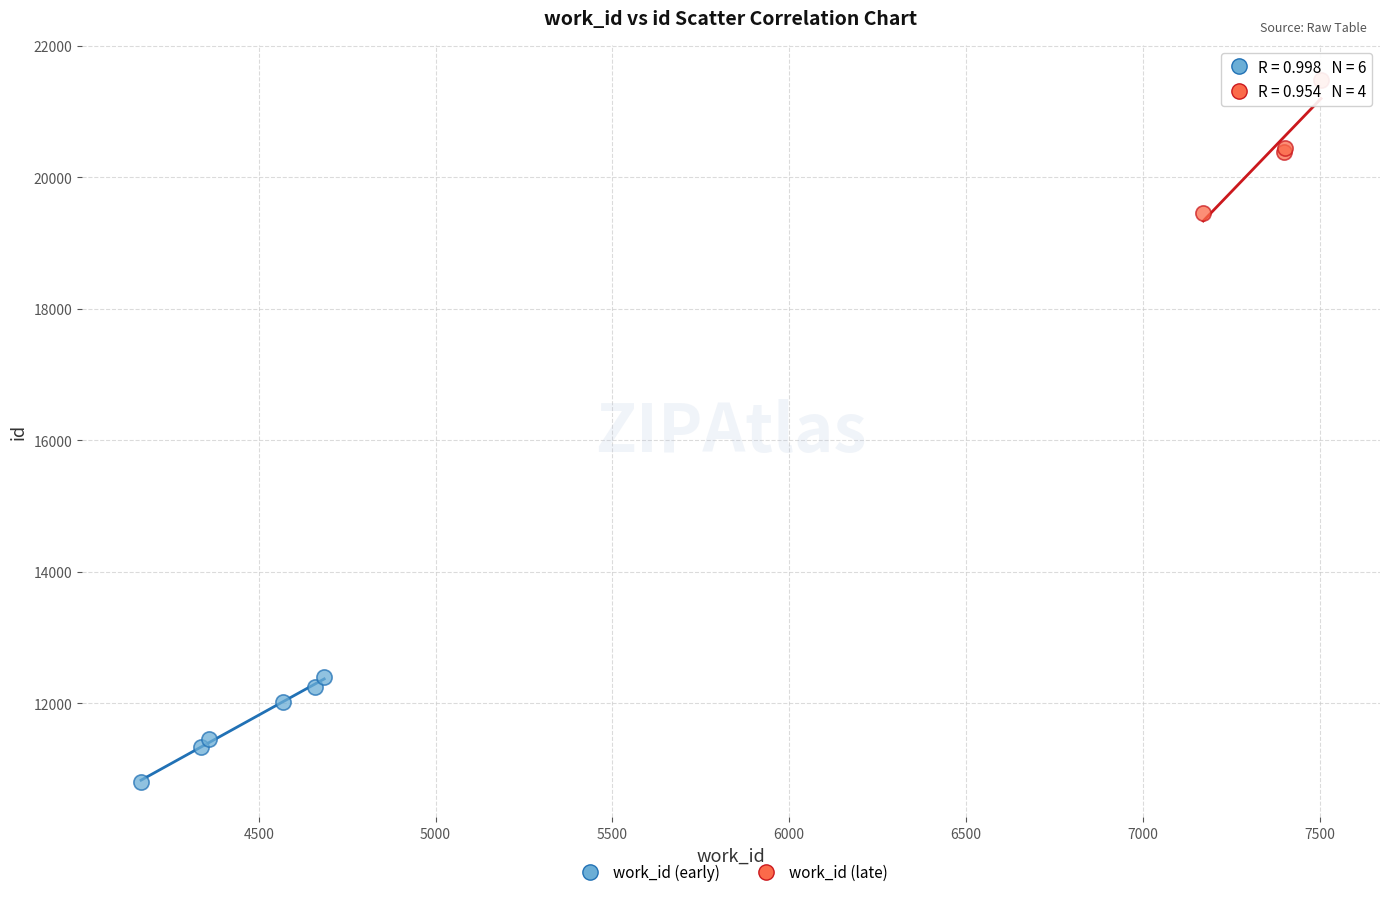

Which series reaches the maximum Y coordinate?

work_id (late)